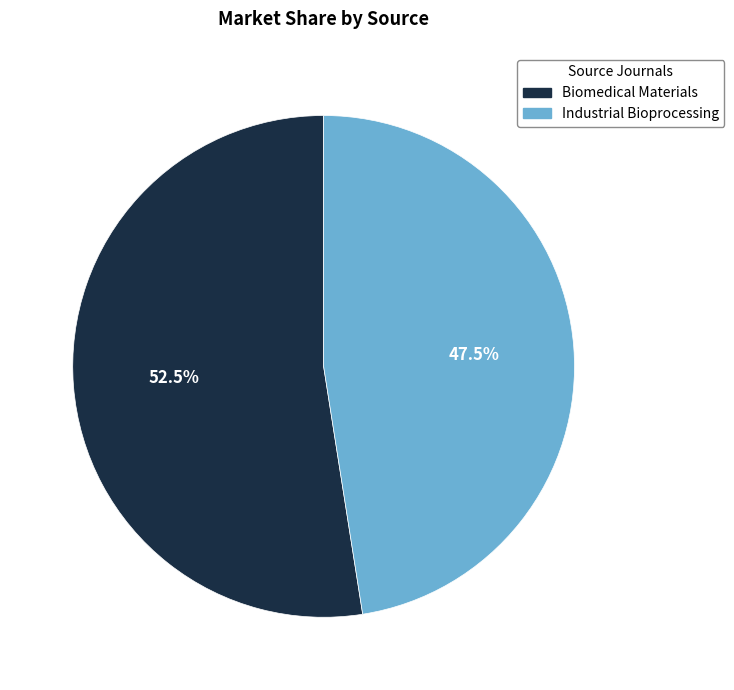

Is there a majority slice in this chart?

Yes